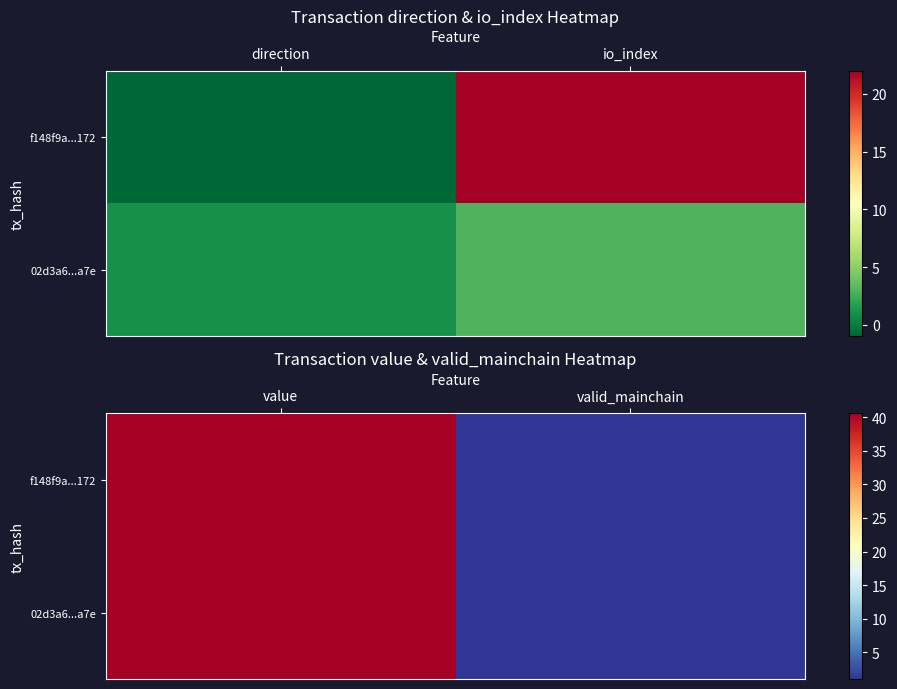

Where is 02d3a6...a7e nearest to the value 20?

valid_mainchain